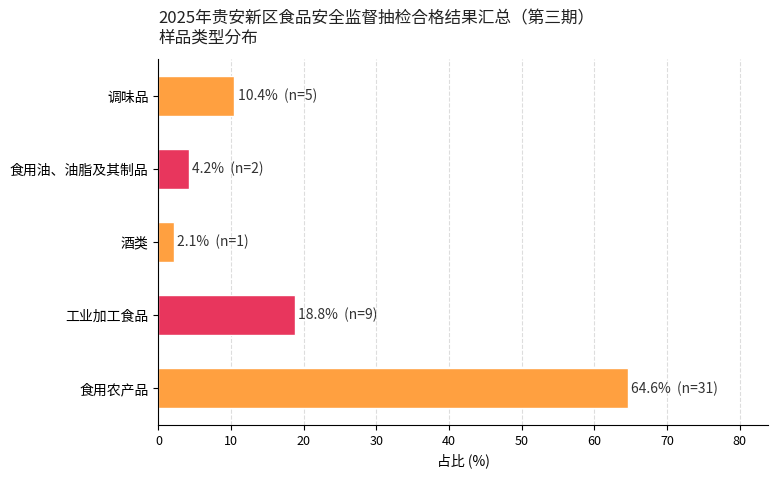

What is the difference between the values at 调味品 and 酒类?

8.3